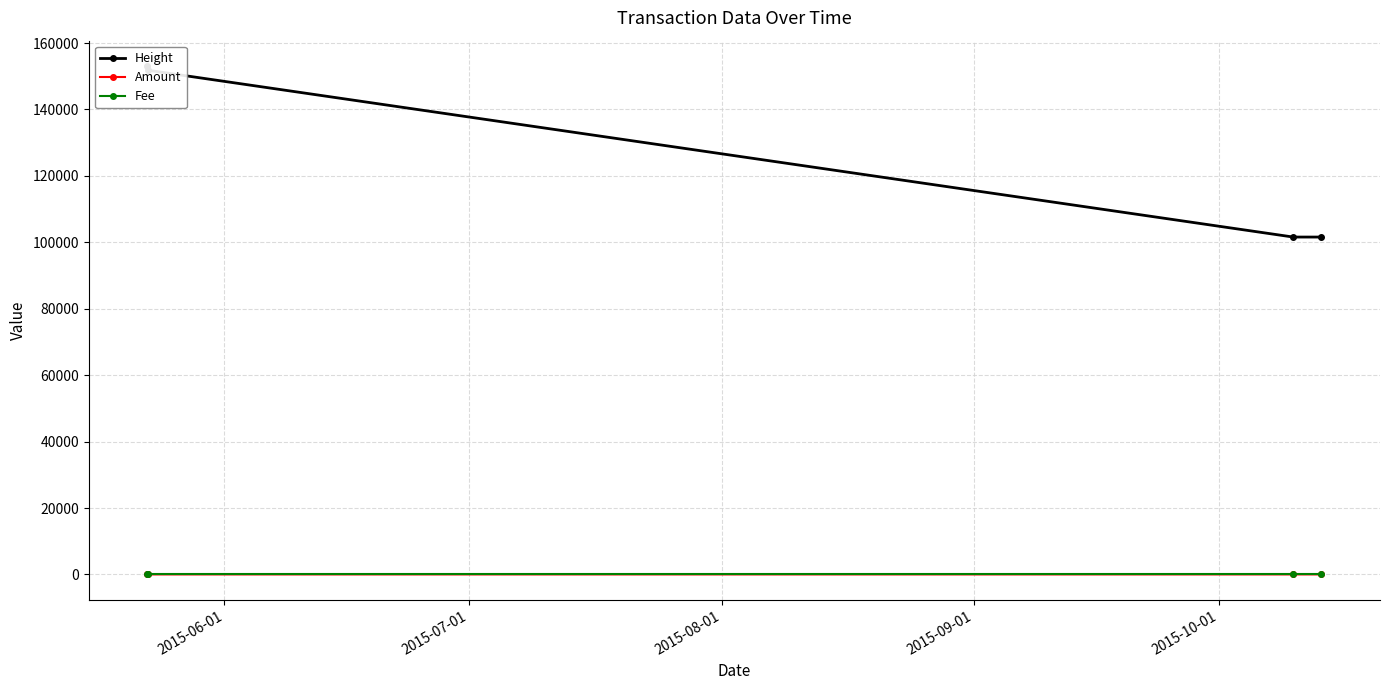

Rank the series by their maximum value, from lowest to highest.

Fee, Amount, Height